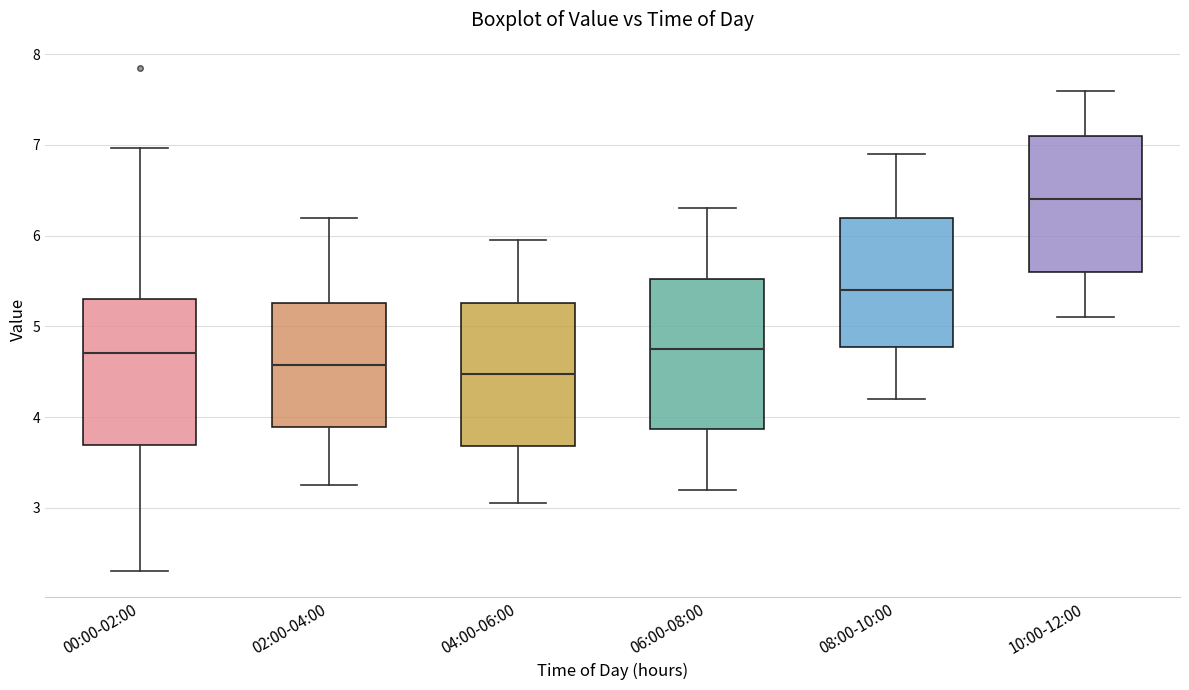

Reading left to right, read every box against the y-axis: the position of its median line, the range the box covers, and the ends of its whiskers. The values are not printed on the chart, so give them approximately, as read against the axis.

00:00-02:00: median 4.7, box 3.7 to 5.3, whiskers 2.3 to 7.0
02:00-04:00: median 4.6, box 3.9 to 5.3, whiskers 3.3 to 6.2
04:00-06:00: median 4.5, box 3.7 to 5.3, whiskers 3.1 to 6.0
06:00-08:00: median 4.8, box 3.9 to 5.5, whiskers 3.2 to 6.3
08:00-10:00: median 5.4, box 4.8 to 6.2, whiskers 4.2 to 6.9
10:00-12:00: median 6.4, box 5.6 to 7.1, whiskers 5.1 to 7.6